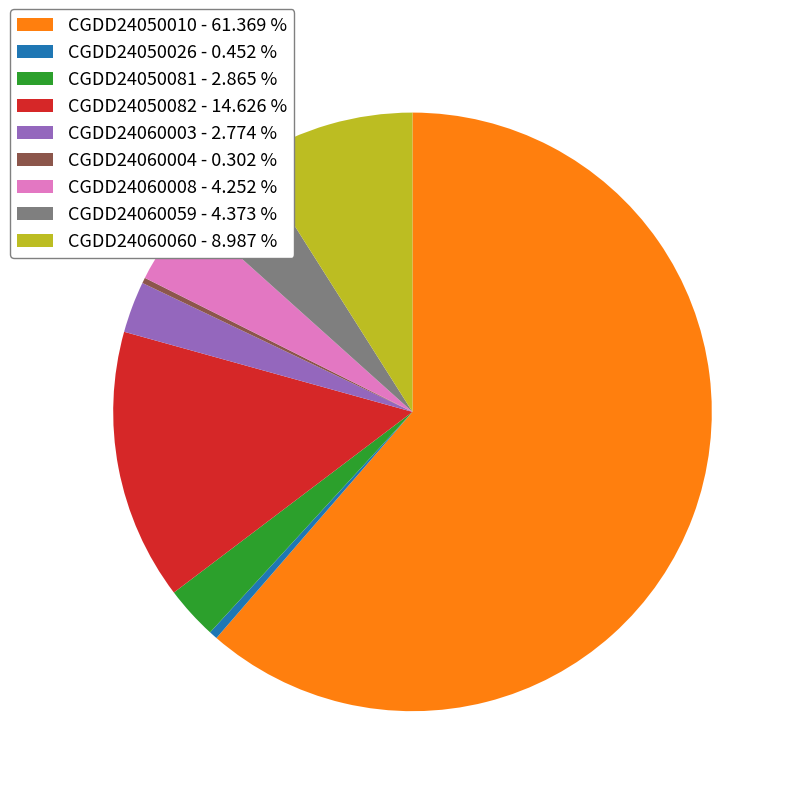

Does any single category account for the majority?

Yes